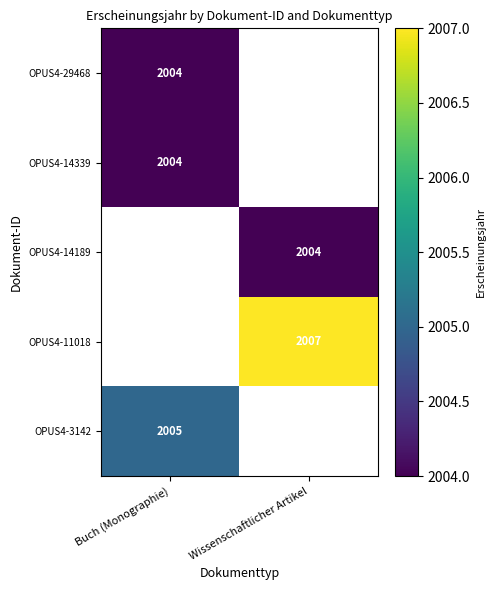

True or false: OPUS4-29468 has a value of 2004 at Buch (Monographie).

True